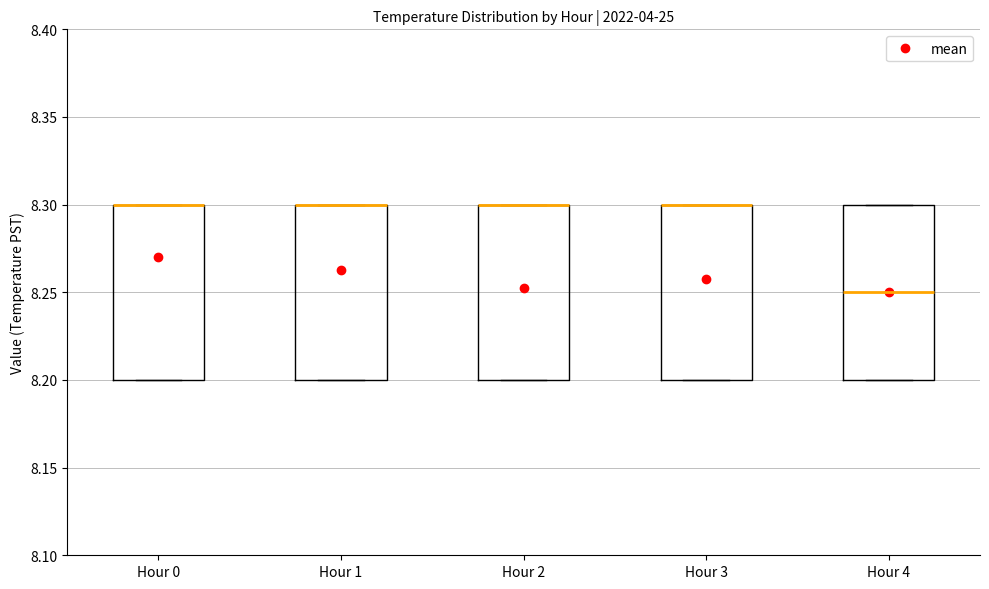

Reading left to right, read every box against the y-axis: the position of its median line, the range the box covers, and the ends of its whiskers. The values are not printed on the chart, so give them approximately, as read against the axis.

Hour 0: median 8.30 (drawn on the box's upper edge), box 8.20 to 8.30, whiskers 8.20 to 8.30
Hour 1: median 8.30 (drawn on the box's upper edge), box 8.20 to 8.30, whiskers 8.20 to 8.30
Hour 2: median 8.30 (drawn on the box's upper edge), box 8.20 to 8.30, whiskers 8.20 to 8.30
Hour 3: median 8.30 (drawn on the box's upper edge), box 8.20 to 8.30, whiskers 8.20 to 8.30
Hour 4: median 8.25, box 8.20 to 8.30, whiskers 8.20 to 8.30